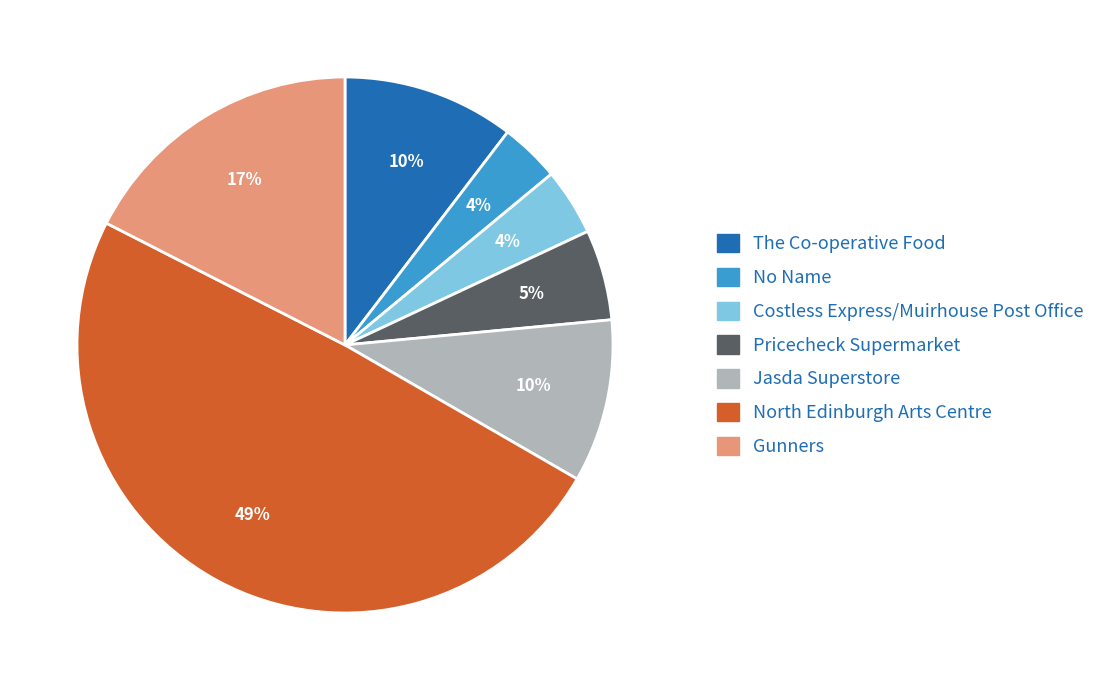

To the nearest percent, what portion does No Name represent?

4%